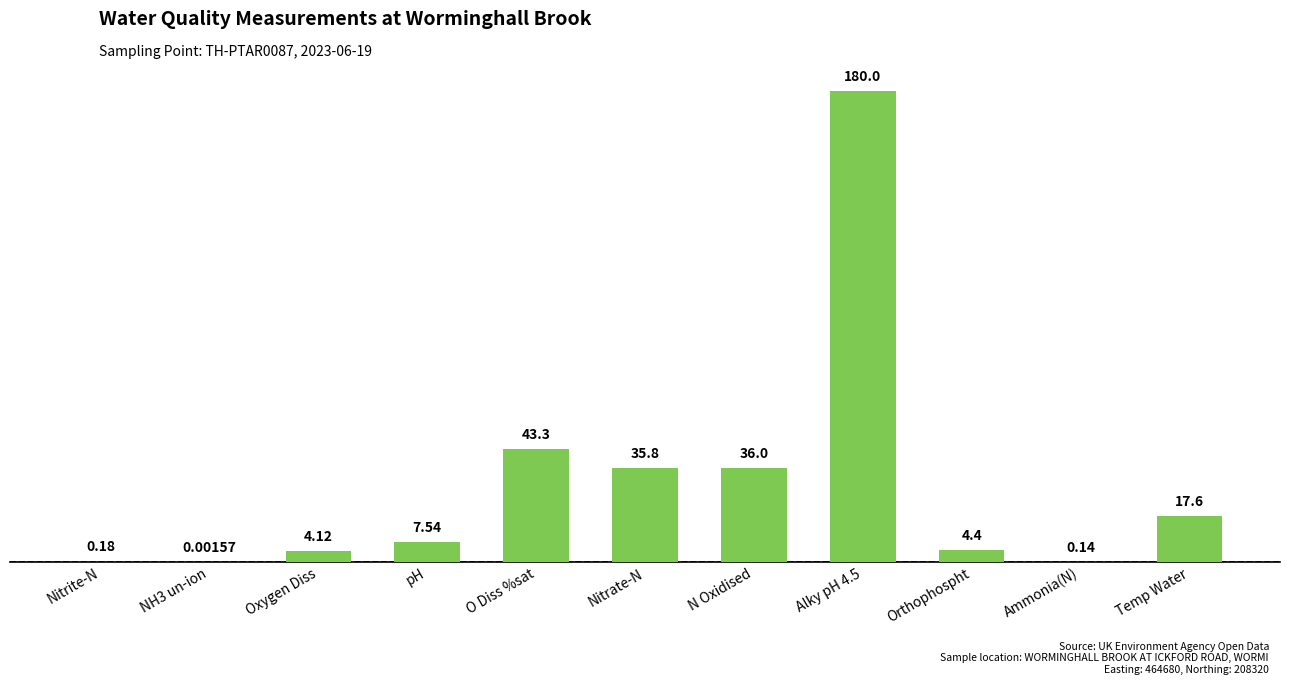

What is the change in value from NH3 un-ion to Temp Water?

+17.6